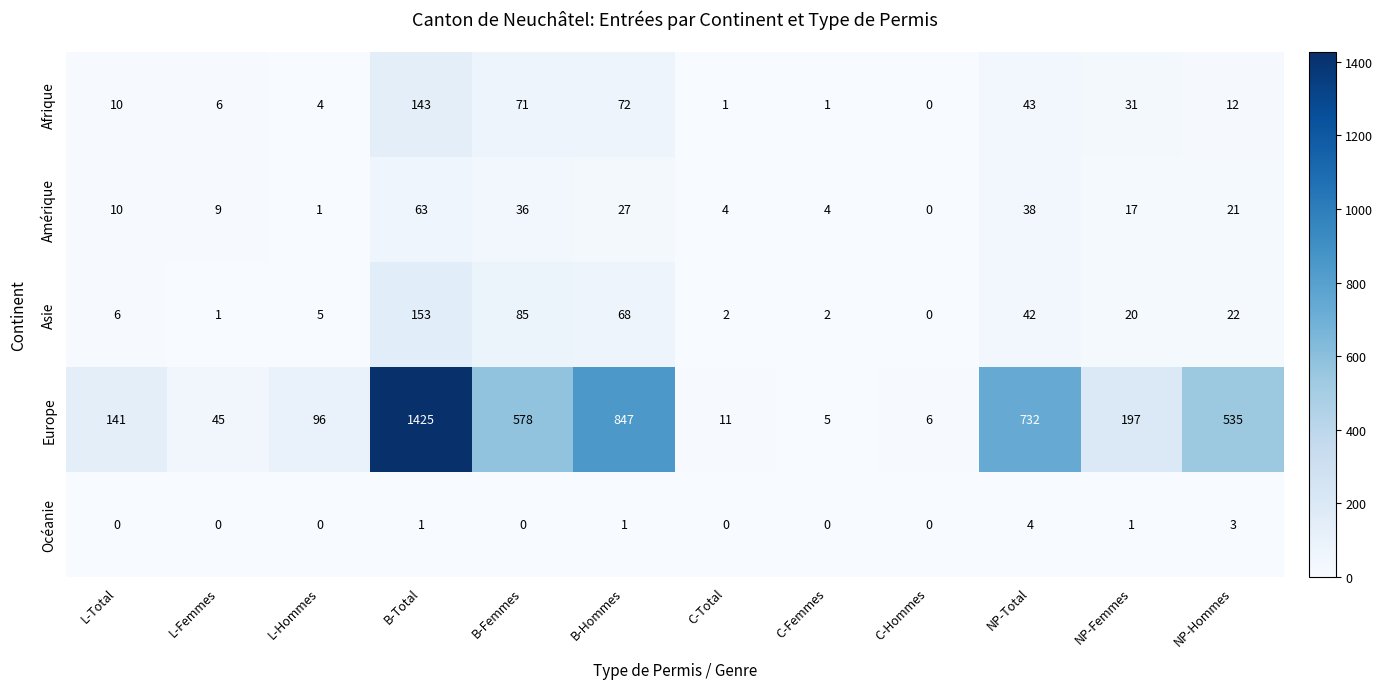

At which label is Asie closest to 76?

B-Hommes